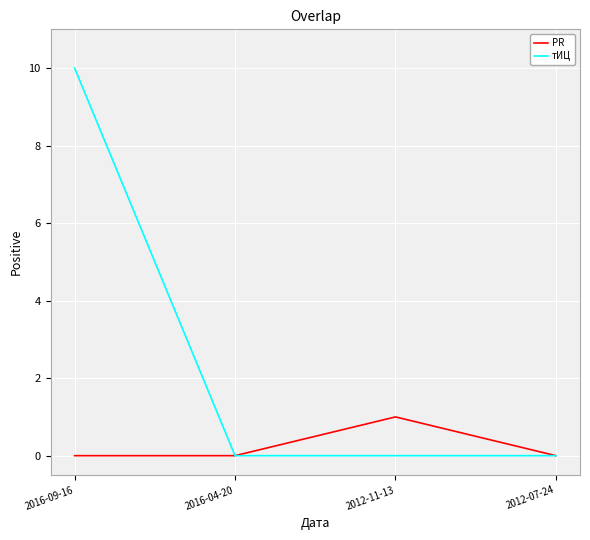

What is the total value across all series at 2016-09-16?

10